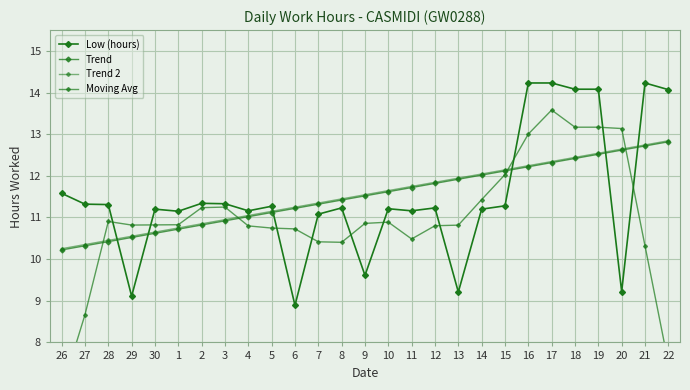

True or false: Trend 2 and Trend cross at least once.

False